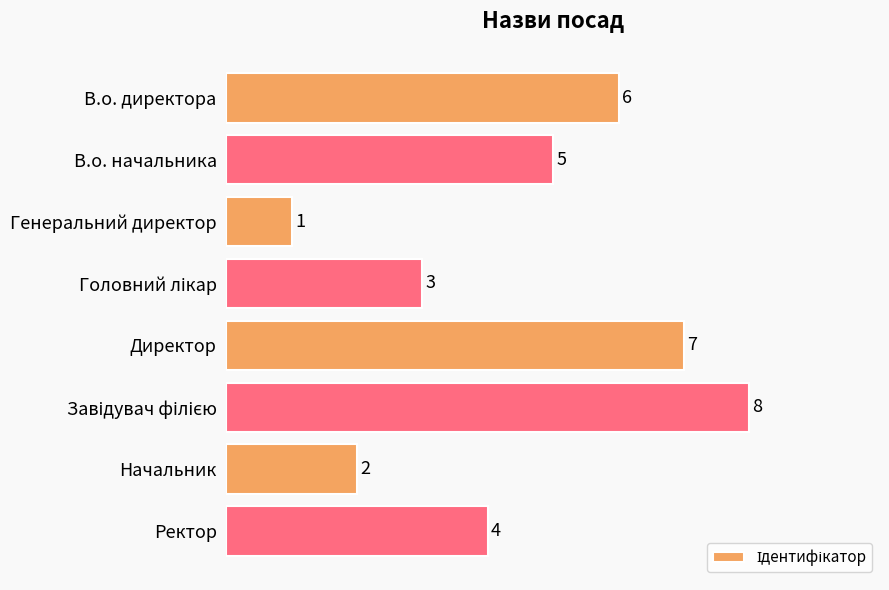

At which category does the chart reach its minimum across all series?

Генеральний директор